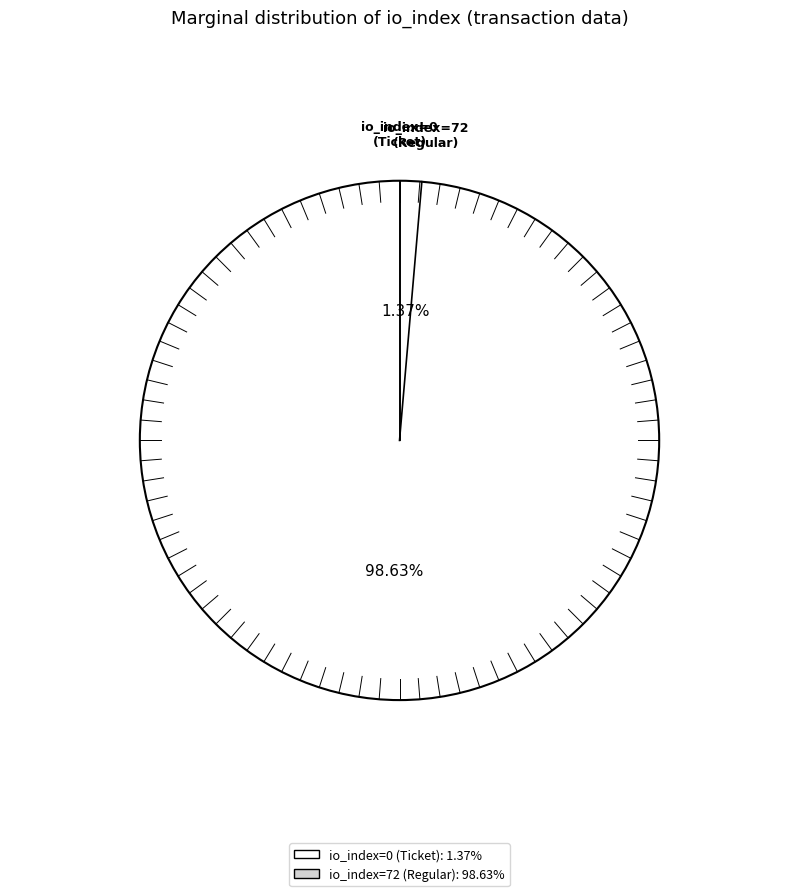

Between io_index=72 (Regular) and io_index=0 (Ticket), which is larger?

io_index=72 (Regular)